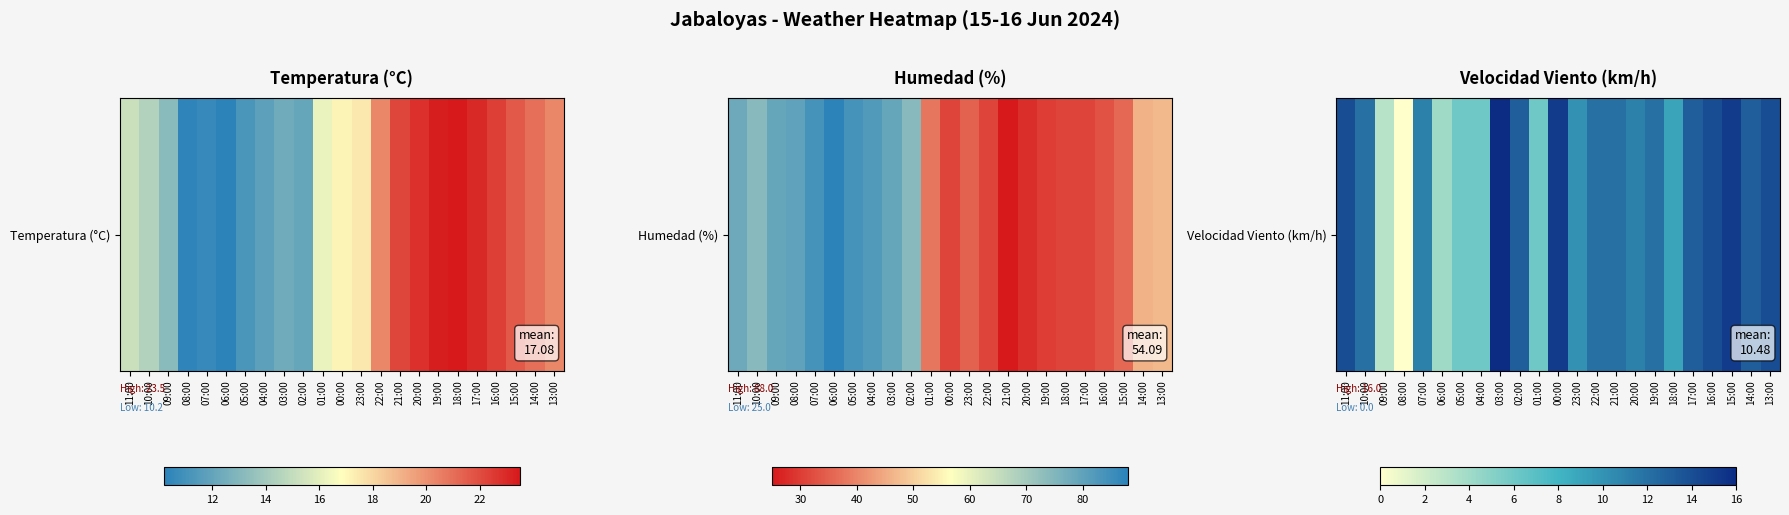

Between 08:00 and 14:00, which is larger?

14:00